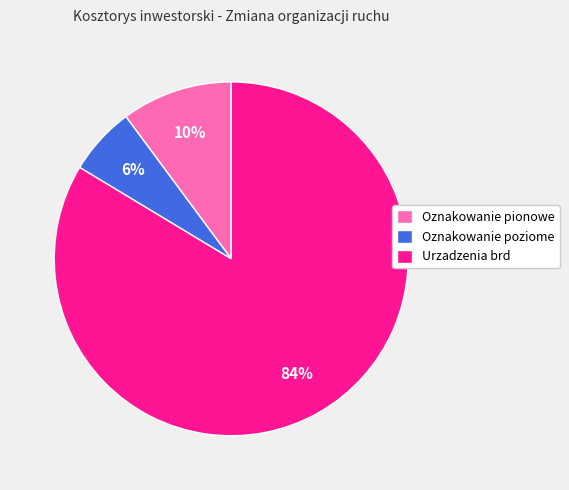

What is the ratio of the value at Oznakowanie poziome to the value at Urzadzenia brd?

0.1